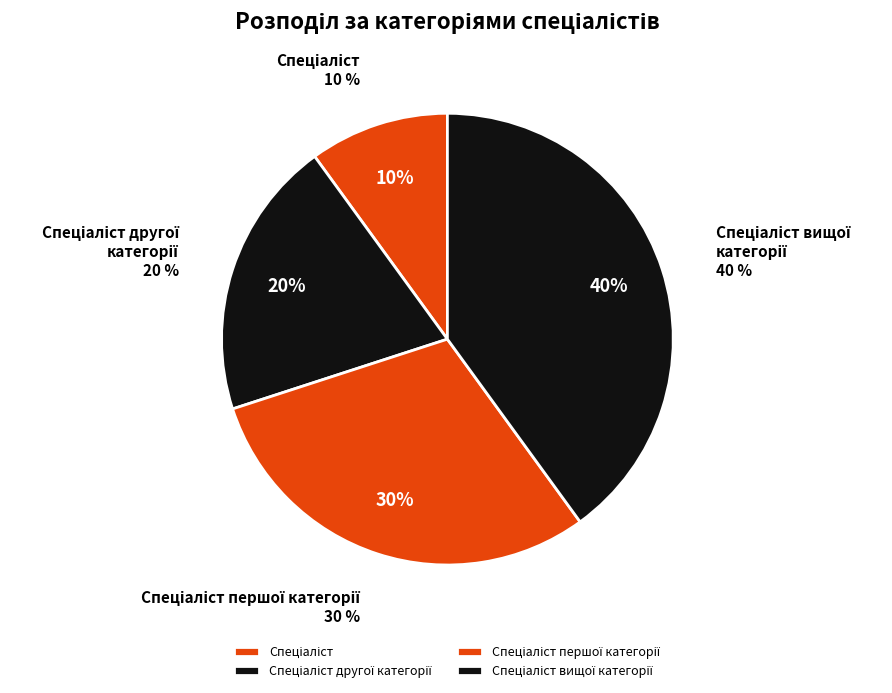

What percentage is the Спеціаліст slice, to the nearest percent?

10%